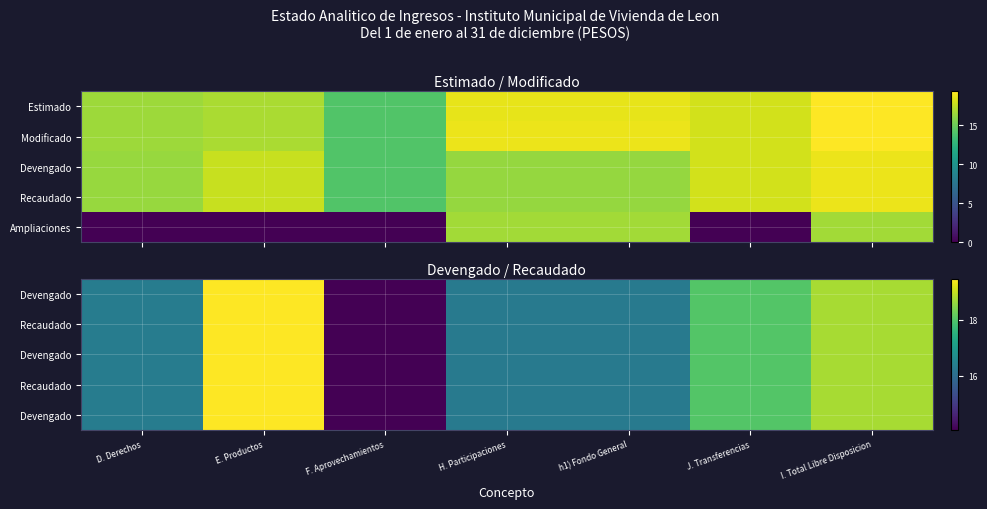

At which category is the sum across all series the highest?

E. Productos